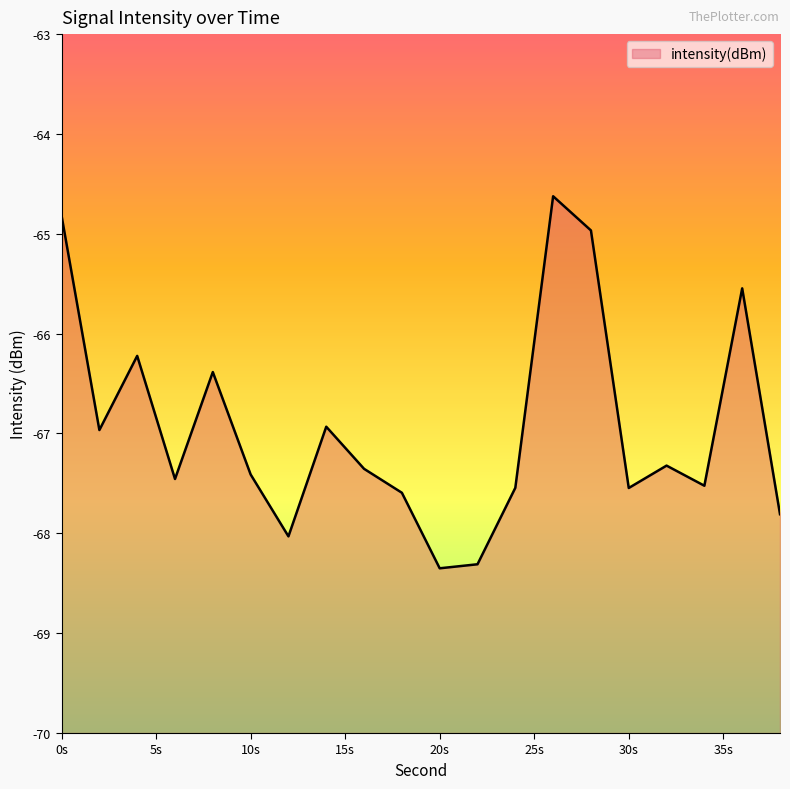

What is the minimum value shown in the chart?

-68.4